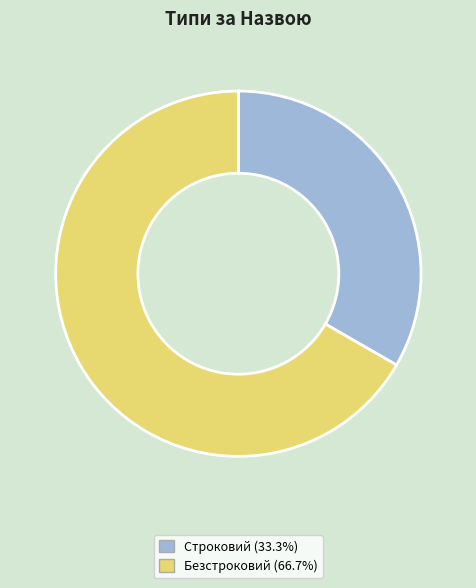

Do Безстроковий (66.7%) and Строковий (33.3%) together represent more than half of the pie?

Yes